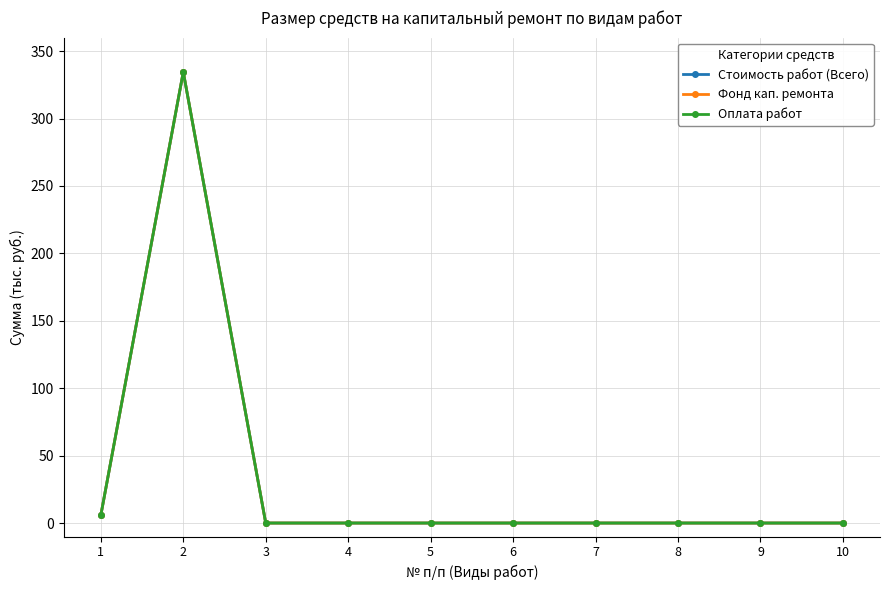

True or false: Стоимость работ (Всего) and Оплата работ intersect in this chart.

False